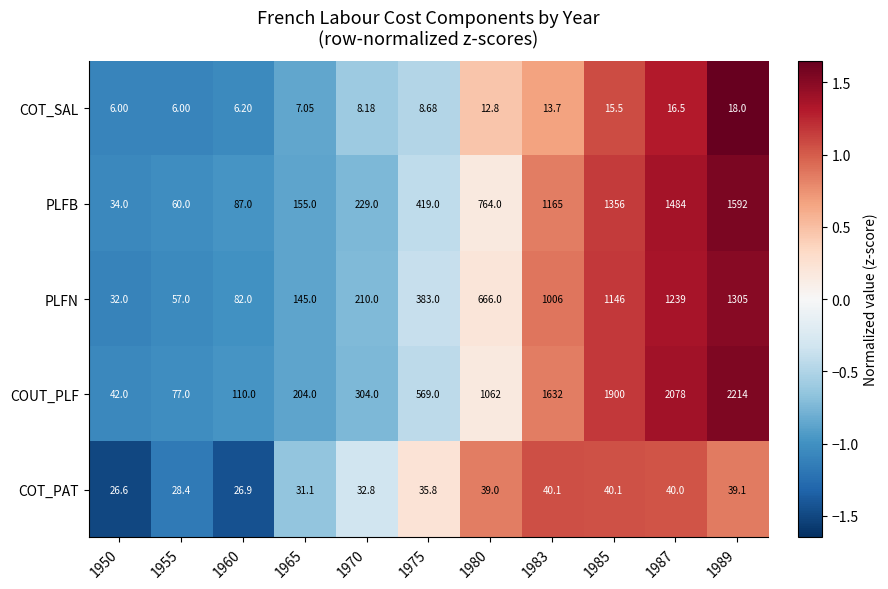

How many values in the COT_PAT series exceed 35?

6